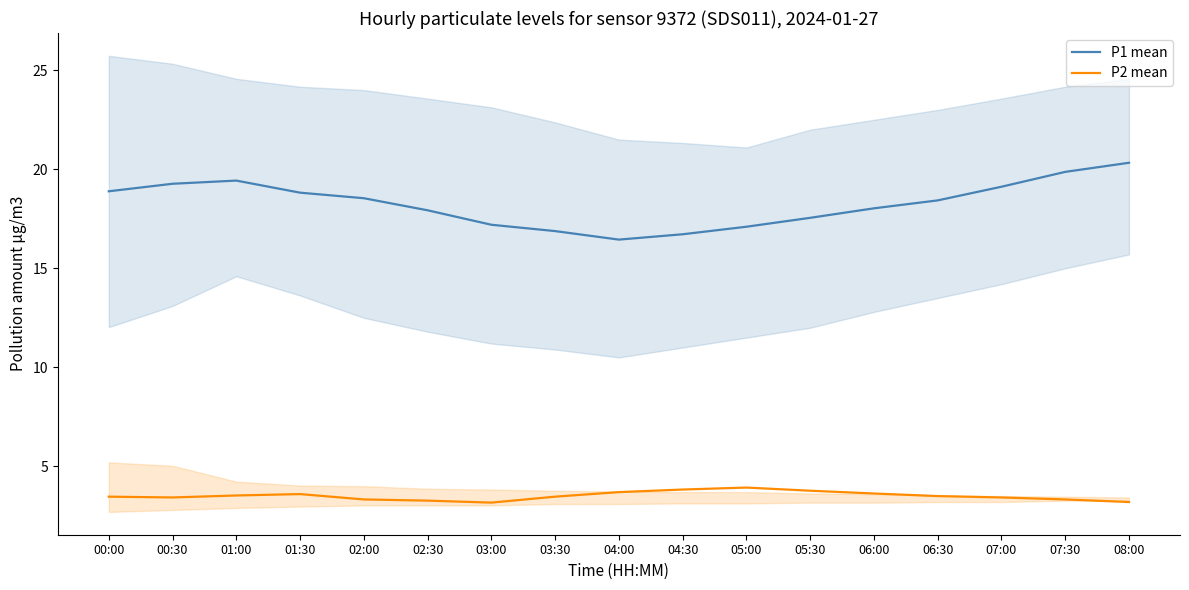

At which category does P2 mean reach its first local valley?

00:30